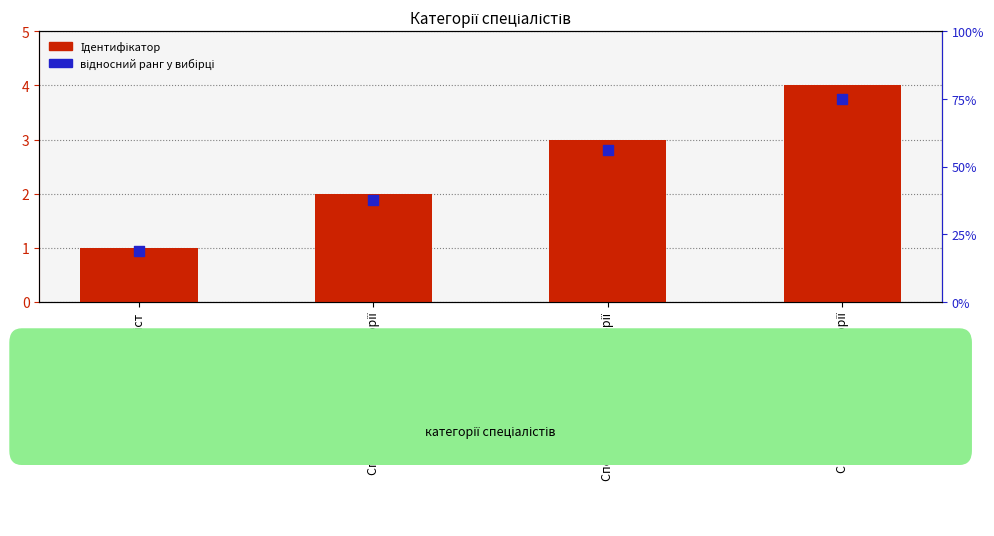

What are all the series names shown in the legend?

Ідентифікатор, відносний ранг у вибірці